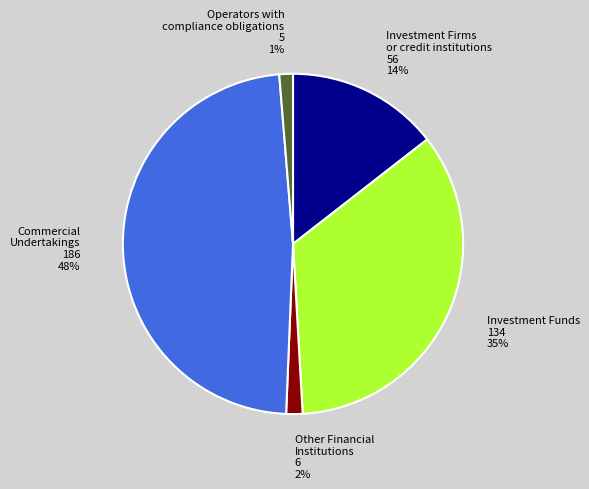

Between Investment Firms or credit institutions 56 14% and Investment Funds 134 35%, which is larger?

Investment Funds 134 35%